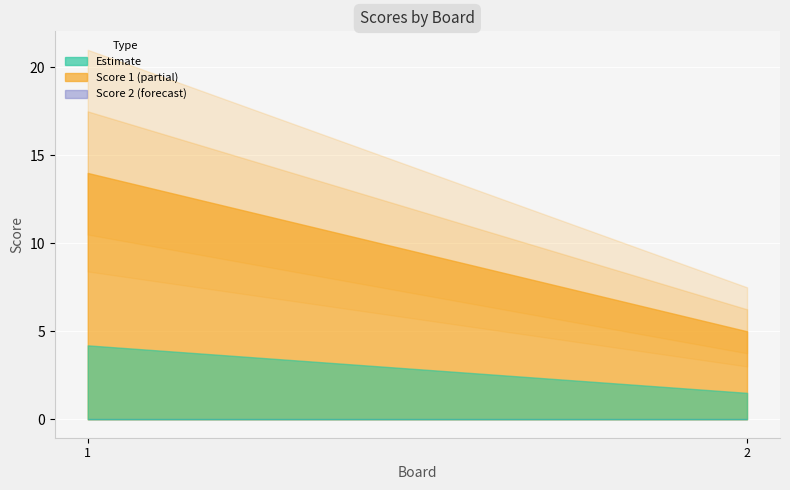

How many data points in Score 1 are less than 14?

1